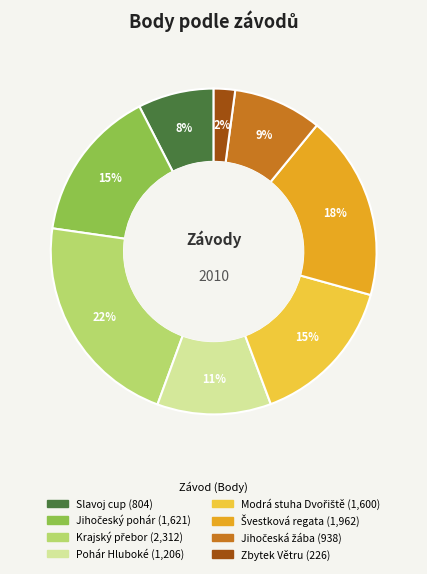

To the nearest percent, what is the difference between the largest and smallest slice percentages?

20%